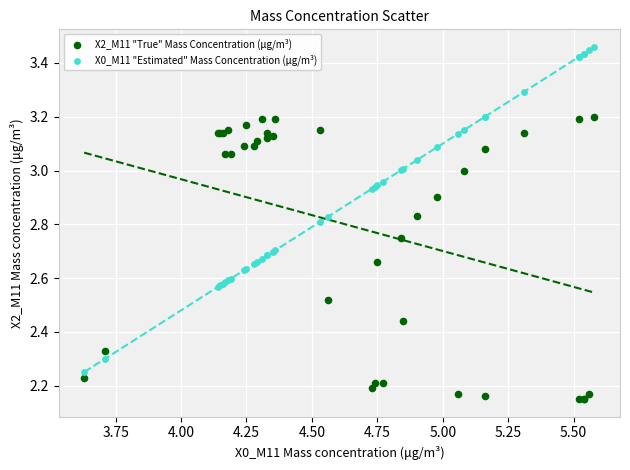

Which series reaches the maximum Y coordinate?

X0_M11 "Estimated" Mass Concentration (μg/m³)